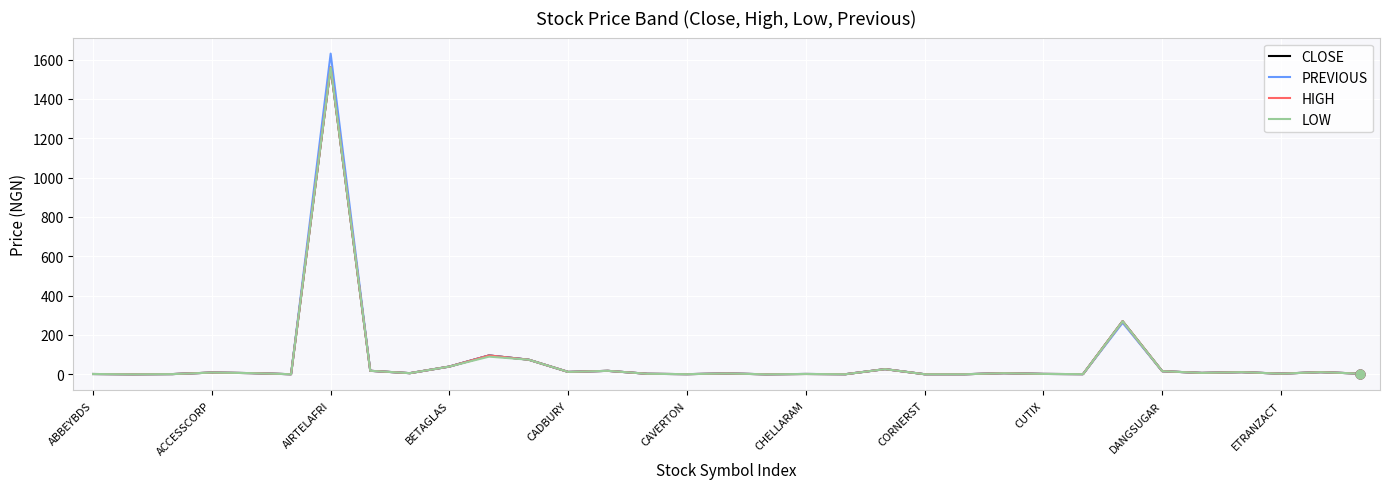

Which series has the largest range (max minus min)?

PREVIOUS